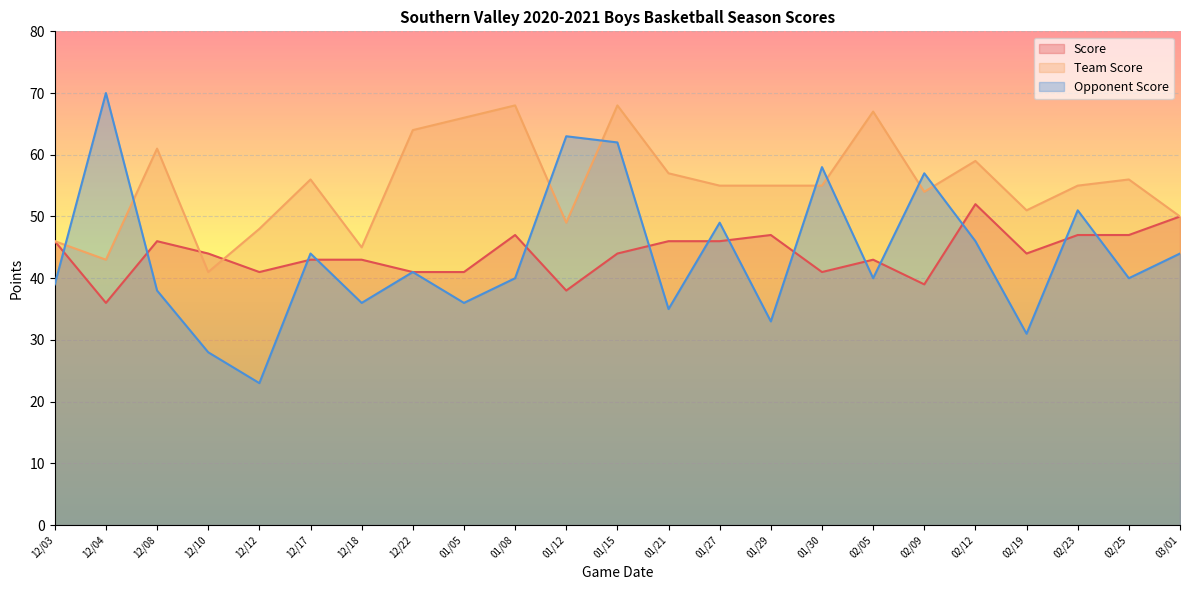

In Opponent Score, how many points are higher than both neighbors (excluding endpoints)?

8